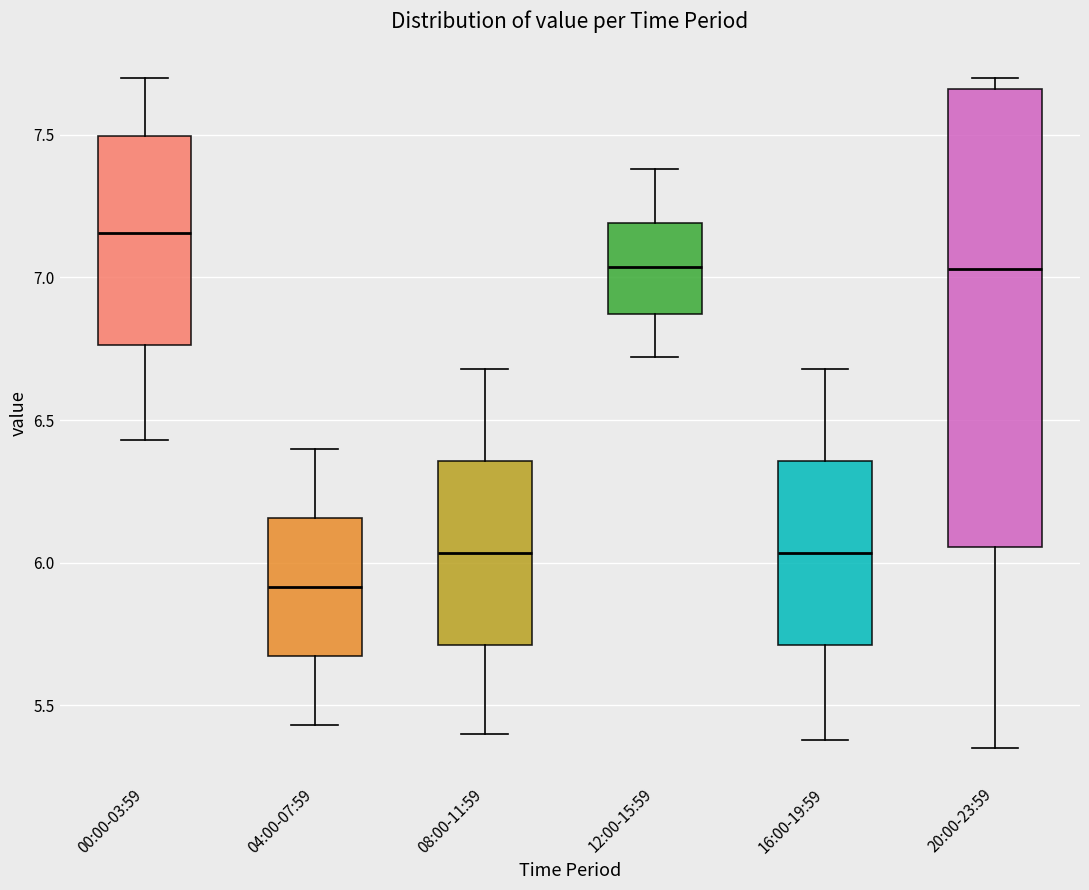

Which box's median line is the highest?

00:00-03:59